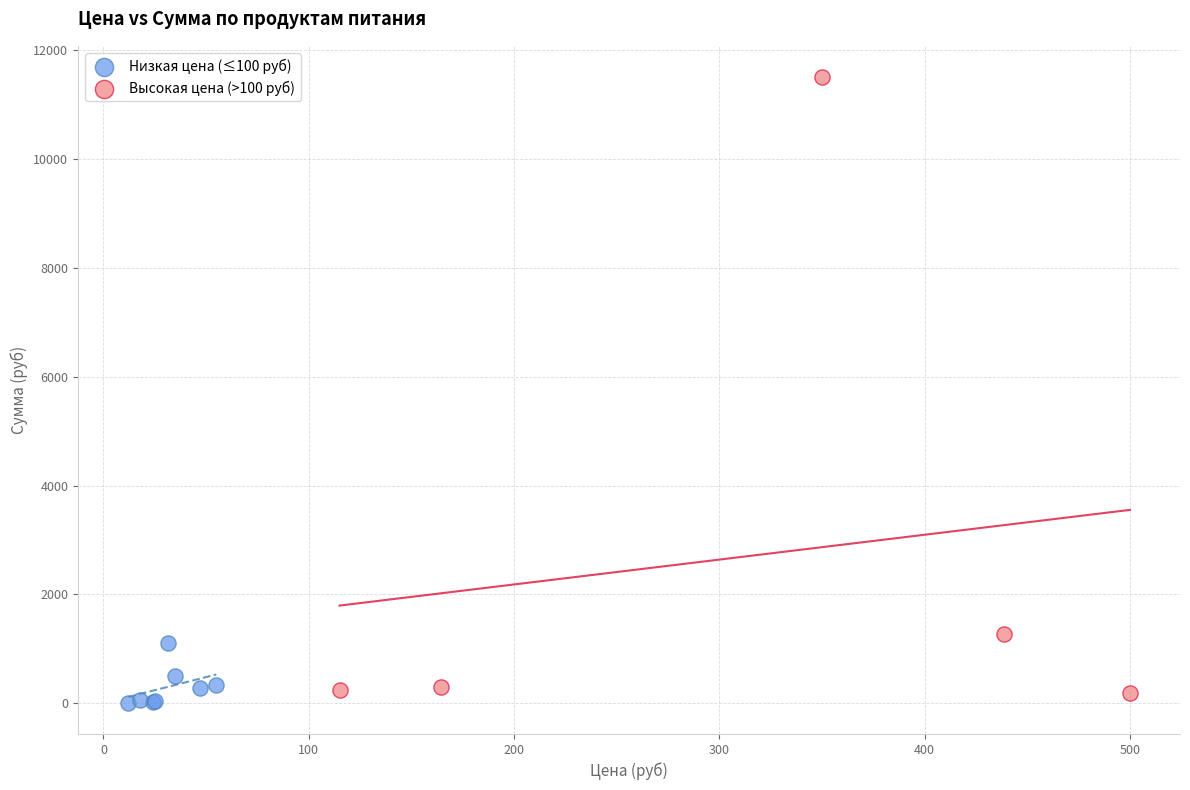

Which series contains the highest Y value?

Высокая цена (>100 руб)